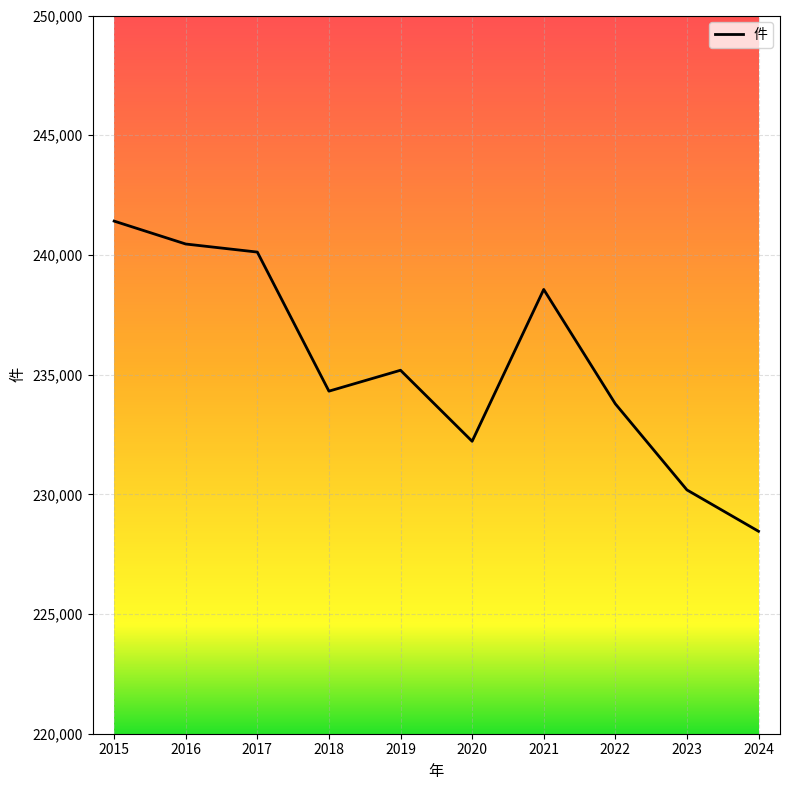

True or false: the data shows 228456 at 2024.

True